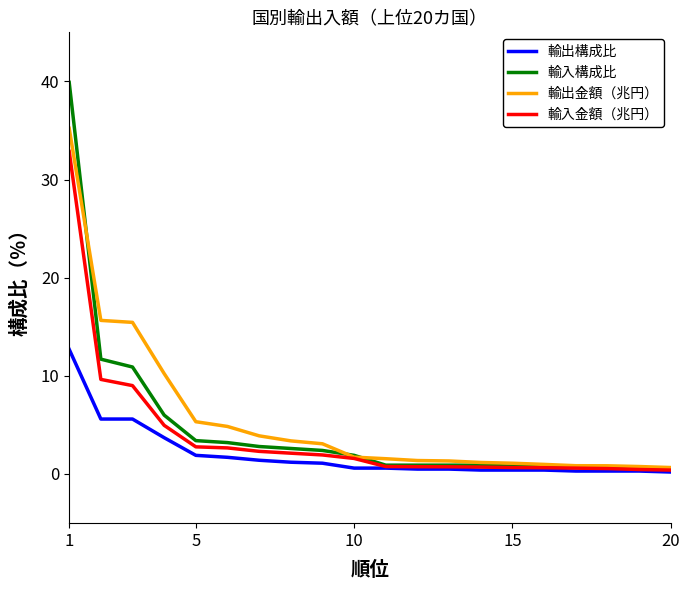

Rank the series by their maximum value, from highest to lowest.

輸入構成比, 輸出金額（兆円）, 輸入金額（兆円）, 輸出構成比